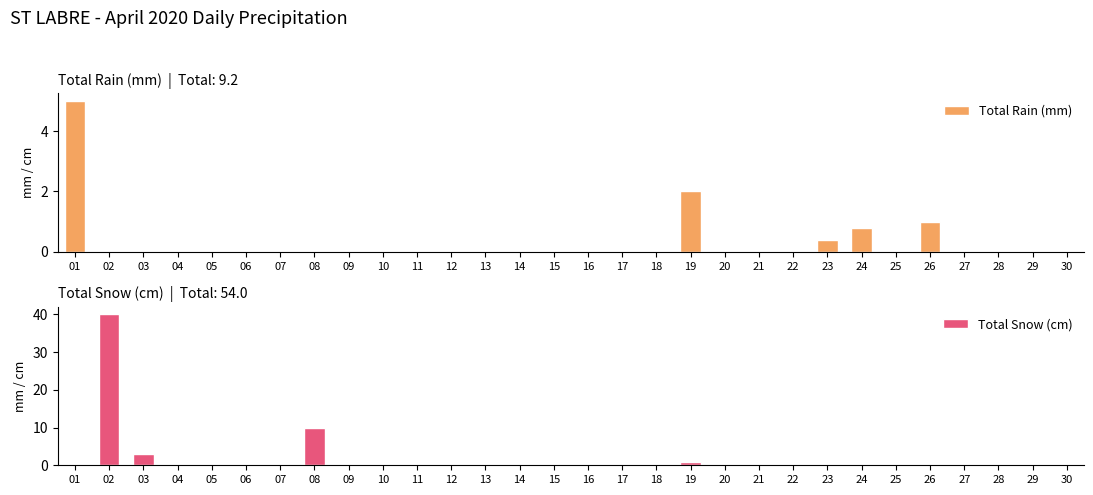

What is the difference between the Total Rain (mm) values at 03 and 23?

0.4